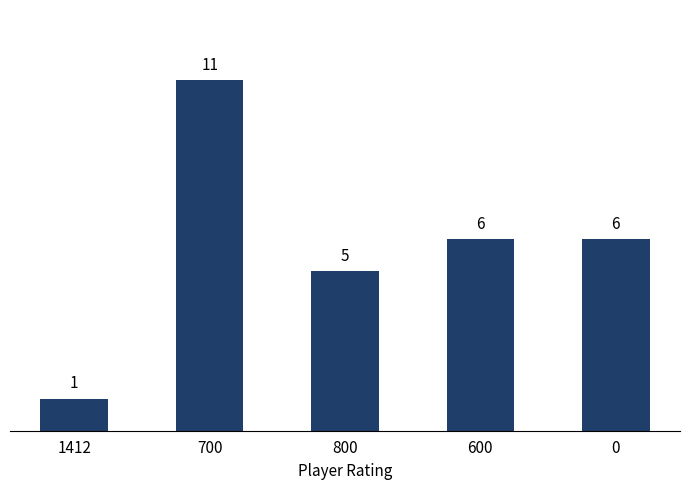

What is the ratio of the value at 800 to the value at 1412?

5.0